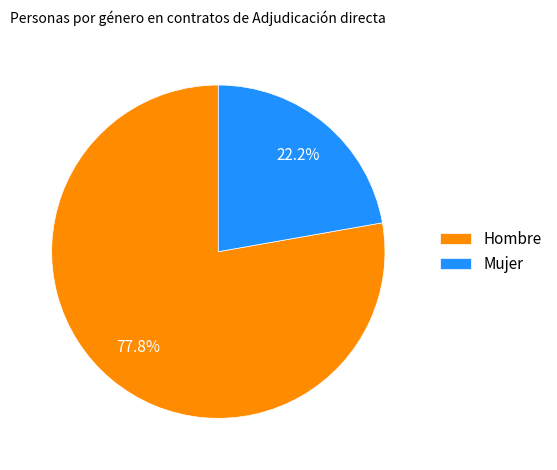

What is the smallest slice in the pie chart?

Mujer